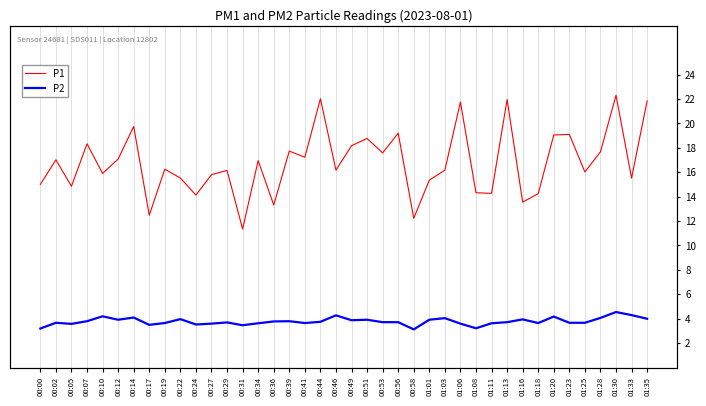

At which label is P2 closest to 3?

00:58